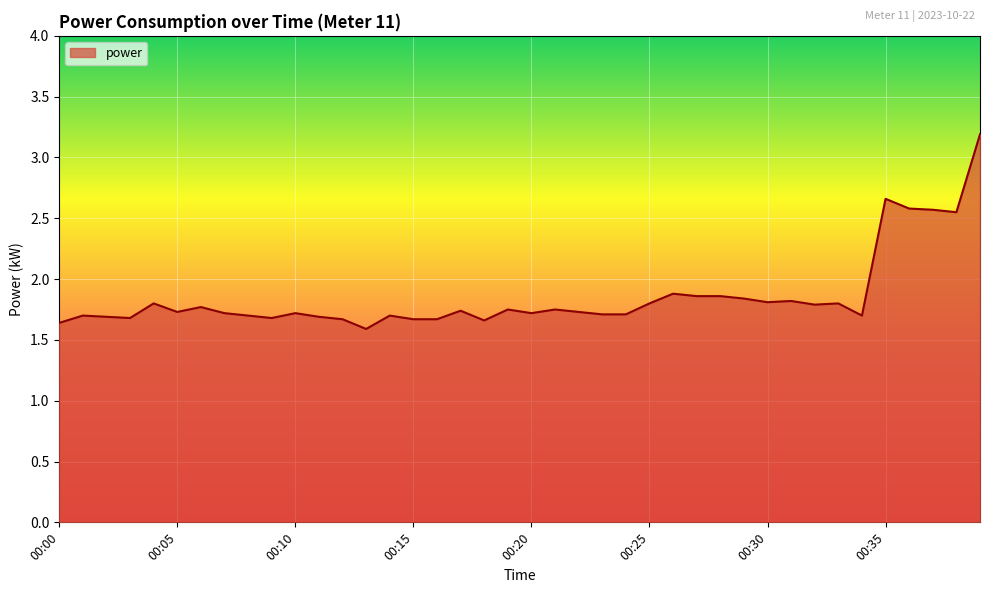

What is the maximum value shown in the chart?

3.2